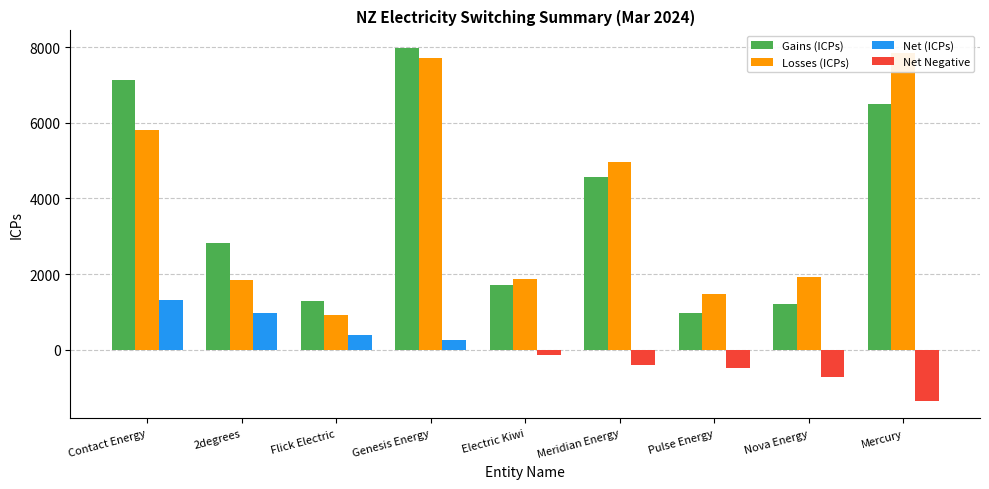

What is the label of the 7th bar from the left?

Pulse Energy